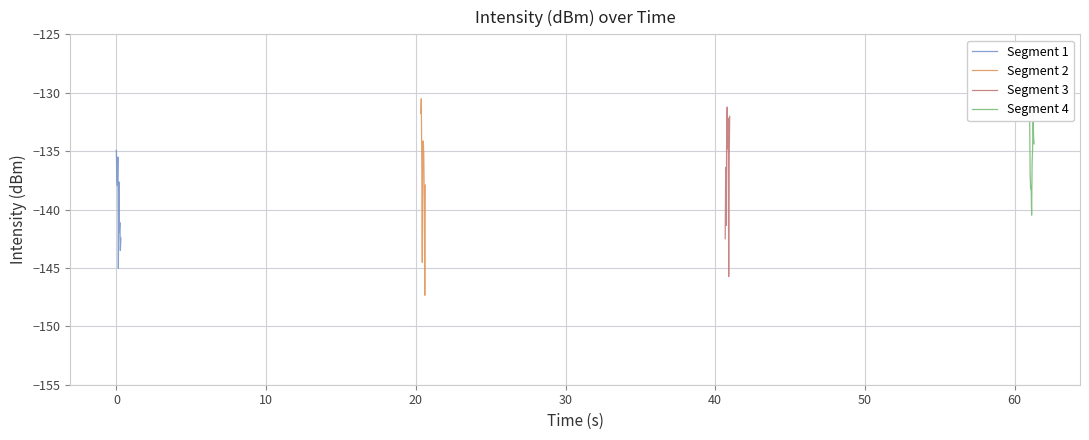

What is the maximum value for Segment 1?

-134.9